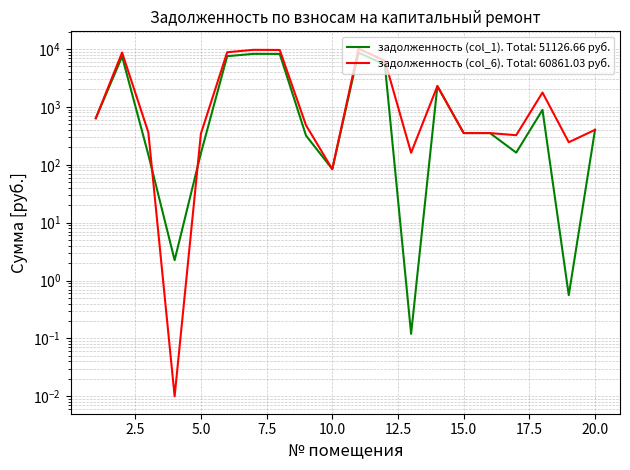

Rank the series by their average value, from lowest to highest.

задолженность (col_1), задолженность (col_6)